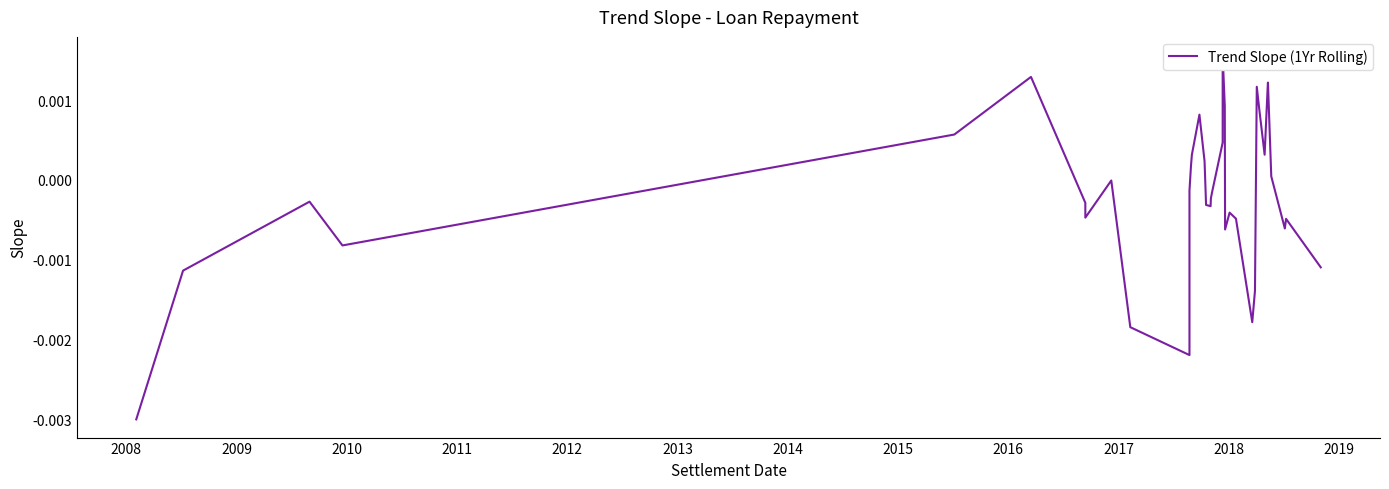

Where is the first local minimum?

2010